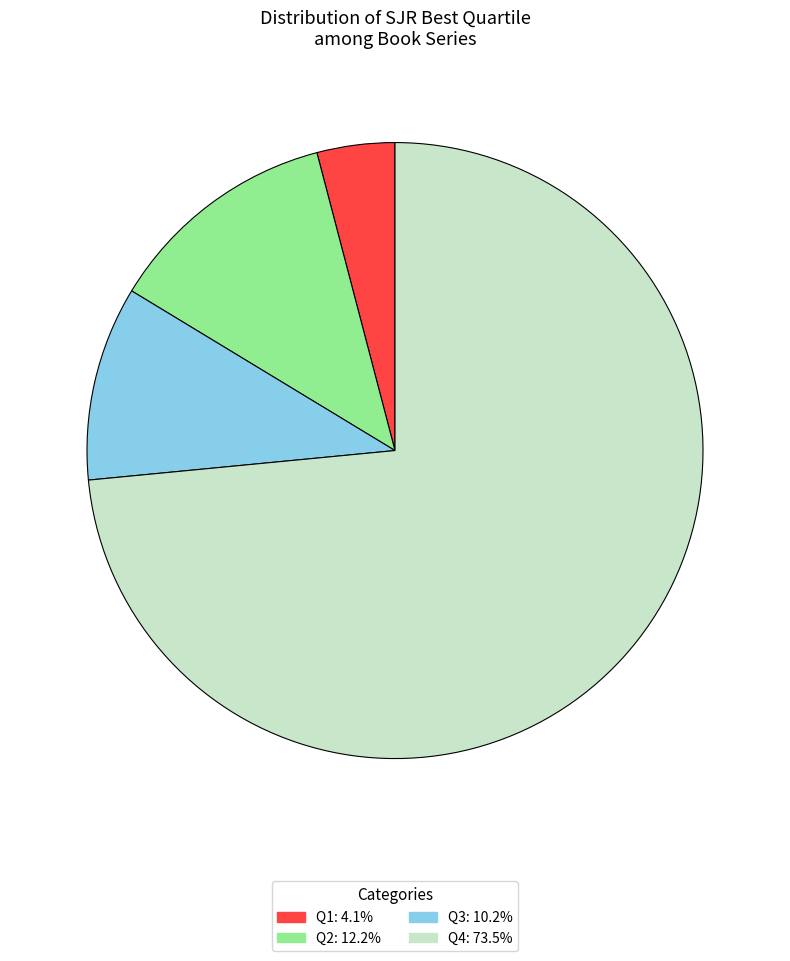

What is the ratio of the value at Q3 to the value at Q2?

0.8